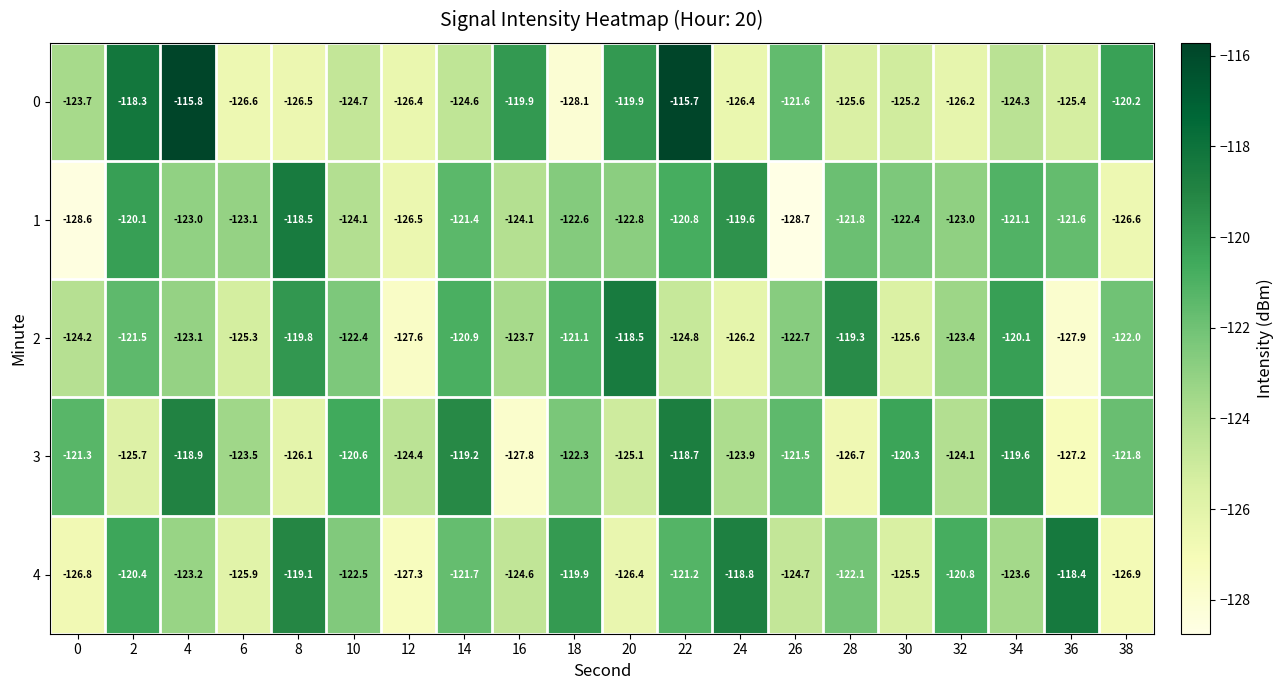

How many data points in 0 are above -124?

8